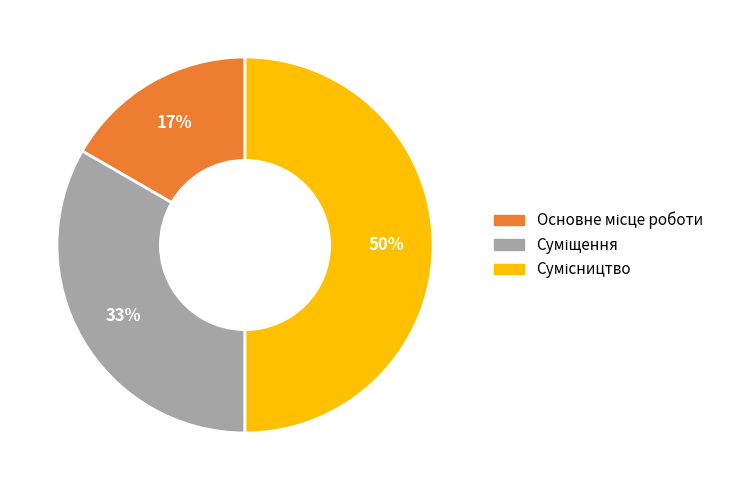

To the nearest percent, what is the difference between the largest and smallest slice percentages?

33%